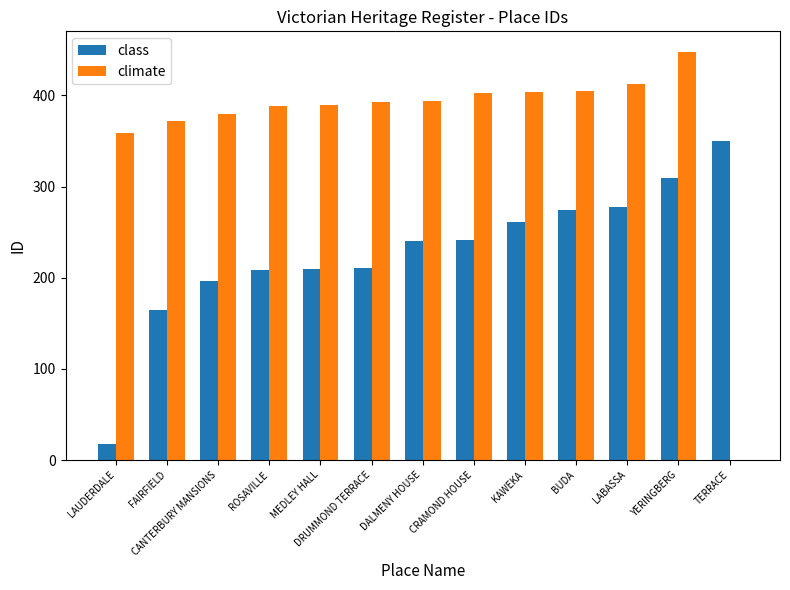

Which series changed the most between FAIRFIELD and YERINGBERG?

class